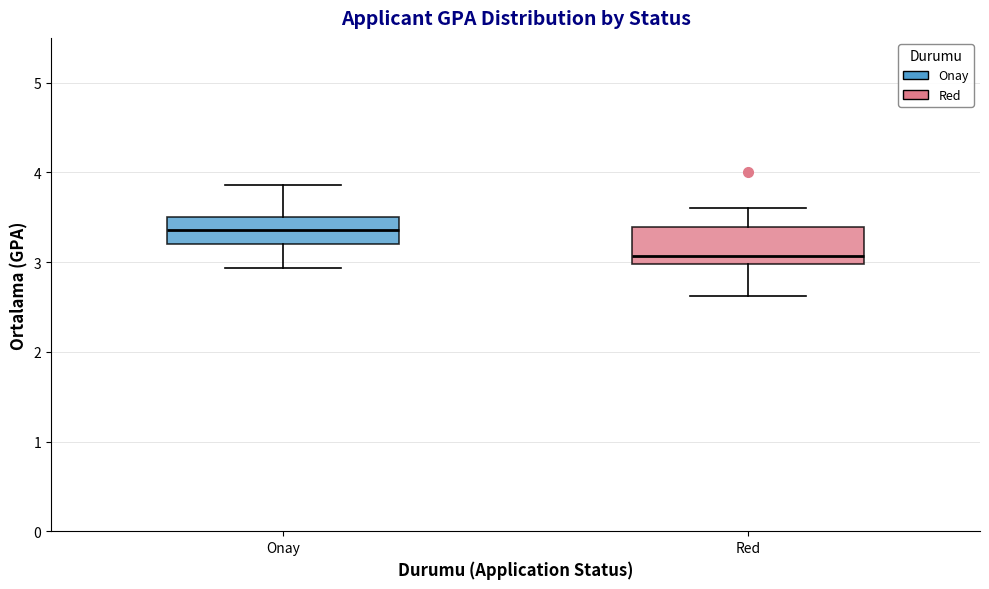

Reading left to right, transcribe this box plot: for each box, give where its median line is, the range the box spans, and where its two whiskers end, as read against the y-axis. The values are not printed on the chart, so give them approximately, as read against the axis.

Onay: median 3.4, box 3.2 to 3.5, whiskers 2.9 to 3.9
Red: median 3.1, box 3.0 to 3.4, whiskers 2.6 to 3.6